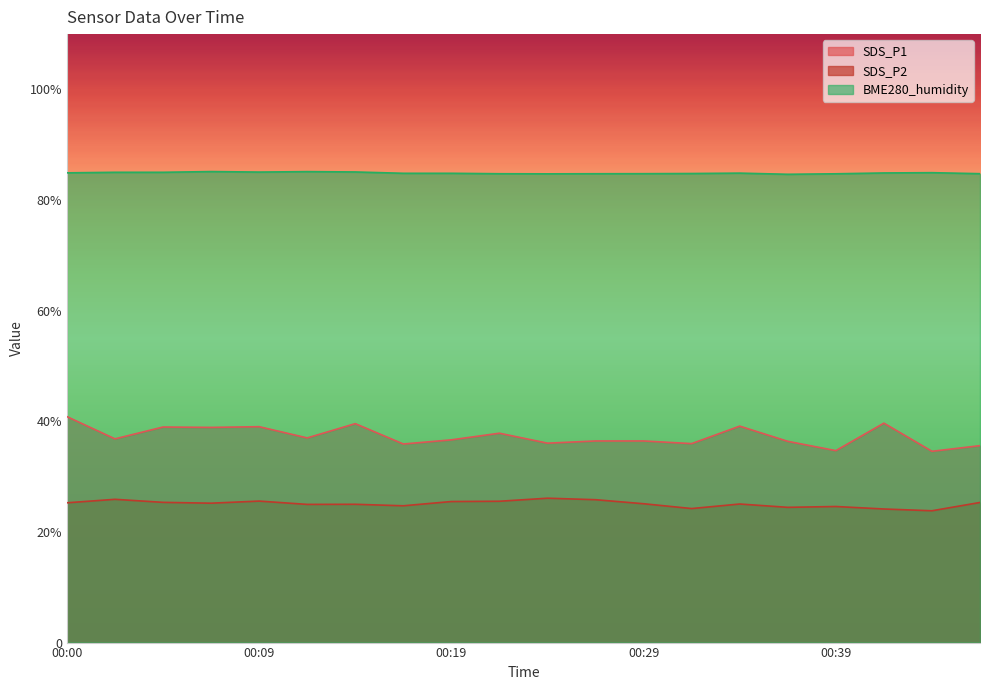

The SDS_P1 series shows 23.8 at 00:14. True or false?

False